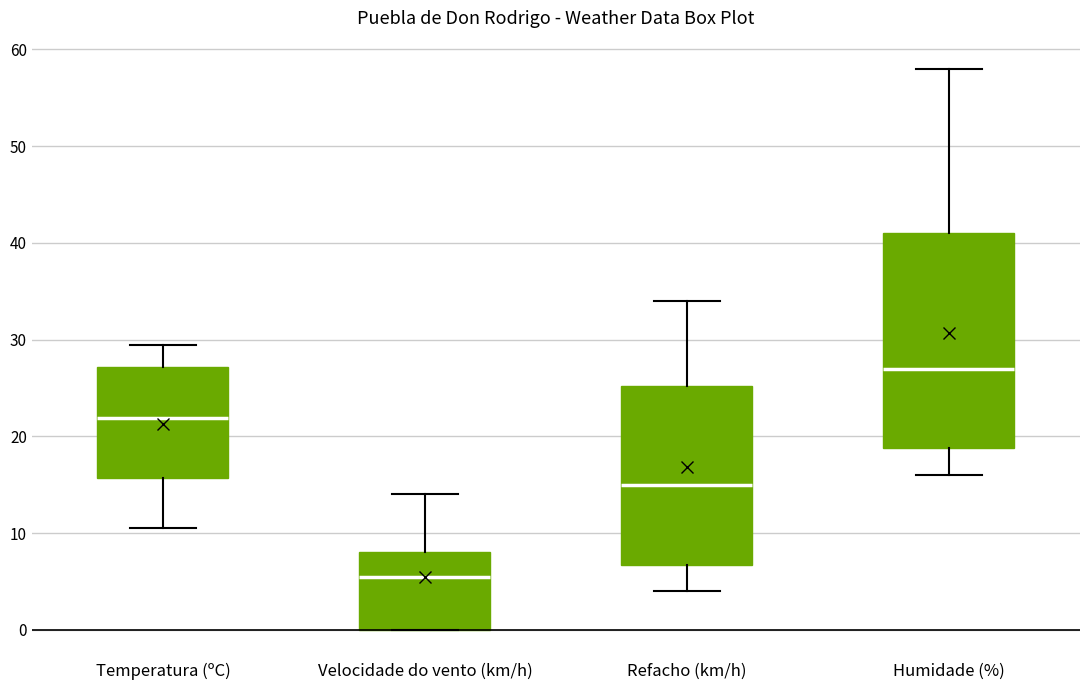

Comparing the boxes themselves (not the whiskers), which one is the tallest?

Humidade (%)